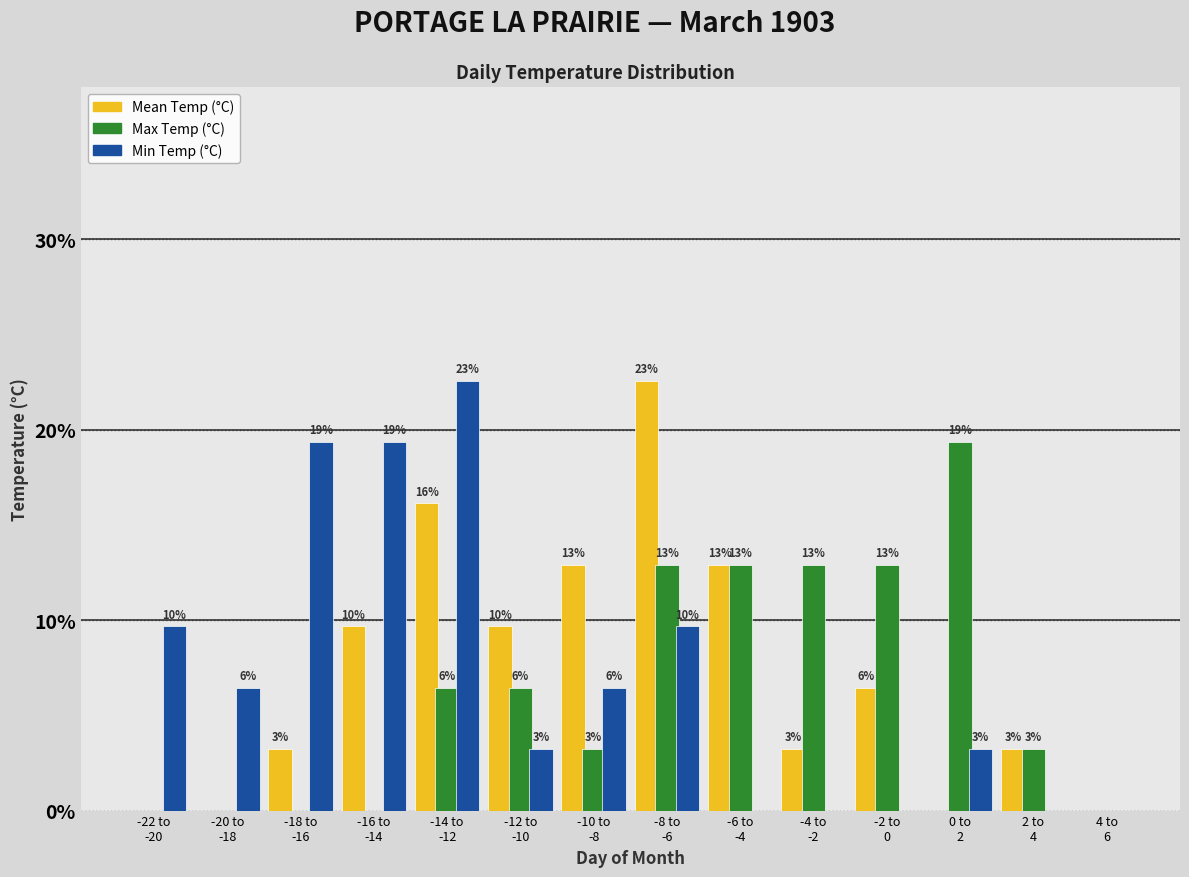

What are all the series names shown in the legend?

Mean Temp (°C), Max Temp (°C), Min Temp (°C)